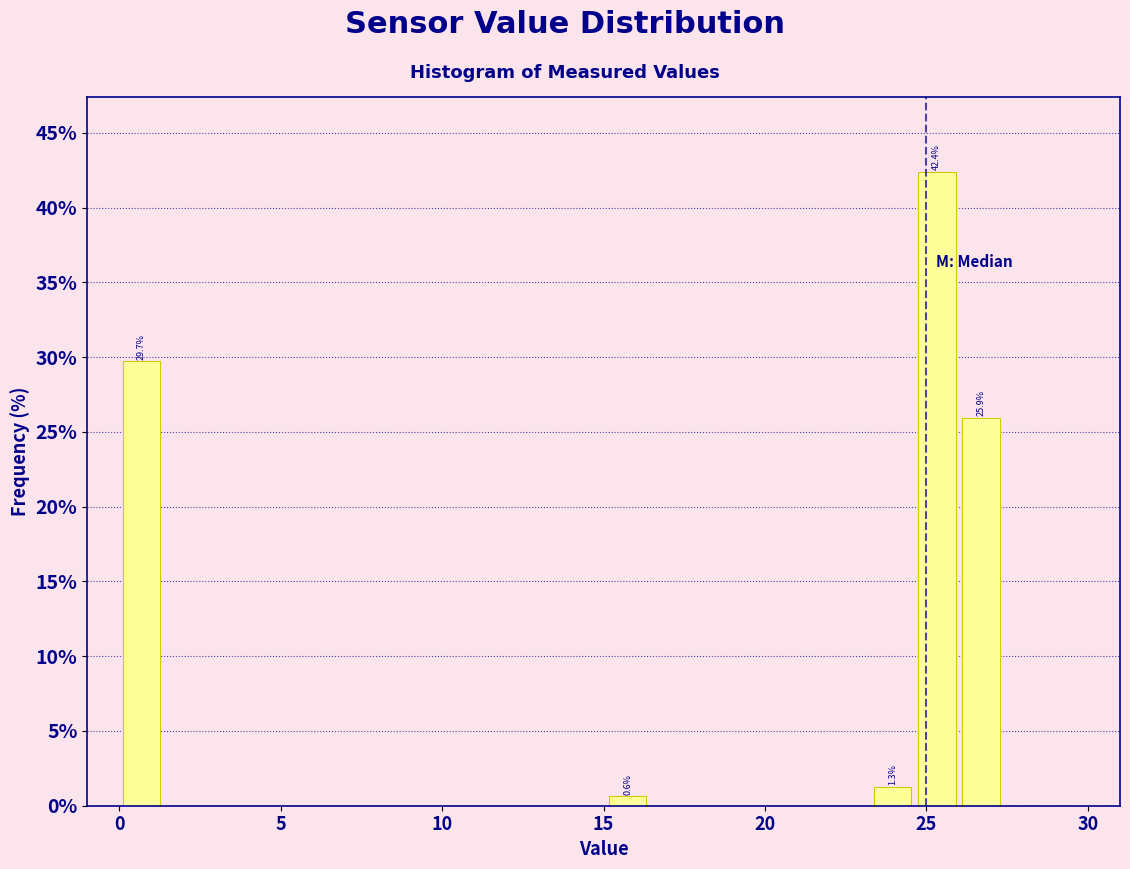

Around what value on the x-axis is the tallest bar? Give the approximate position of its centre, as read against the axis.

25.5